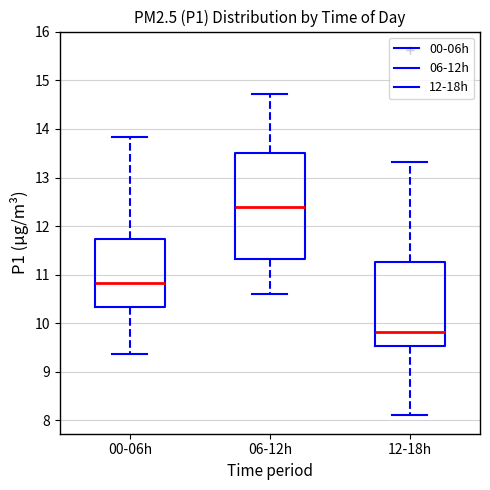

Reading left to right, read every box against the y-axis: the position of its median line, the range the box covers, and the ends of its whiskers. The values are not printed on the chart, so give them approximately, as read against the axis.

00-06h: median 10.8, box 10.3 to 11.7, whiskers 9.4 to 13.8
06-12h: median 12.4, box 11.3 to 13.5, whiskers 10.6 to 14.7
12-18h: median 9.8, box 9.5 to 11.3, whiskers 8.1 to 13.3